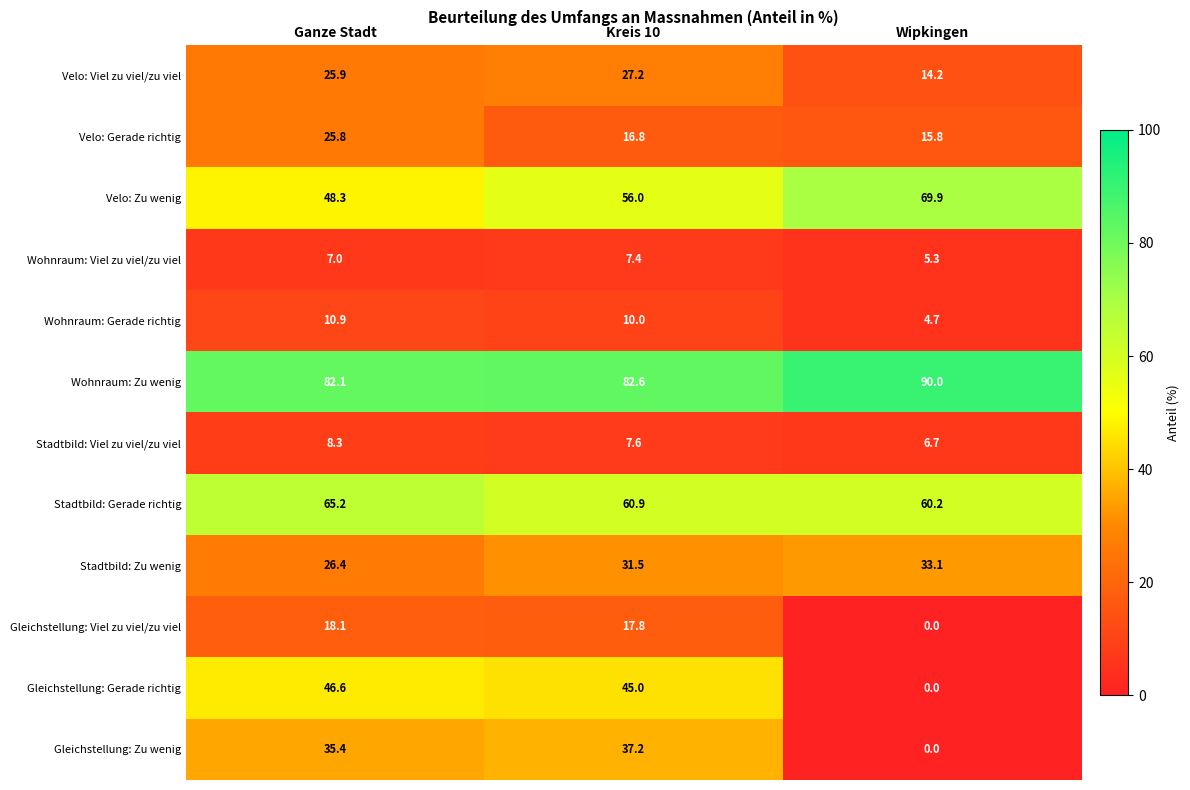

Rank the categories by Stadtbild: Zu wenig value from highest to lowest.

Wipkingen, Kreis 10, Ganze Stadt